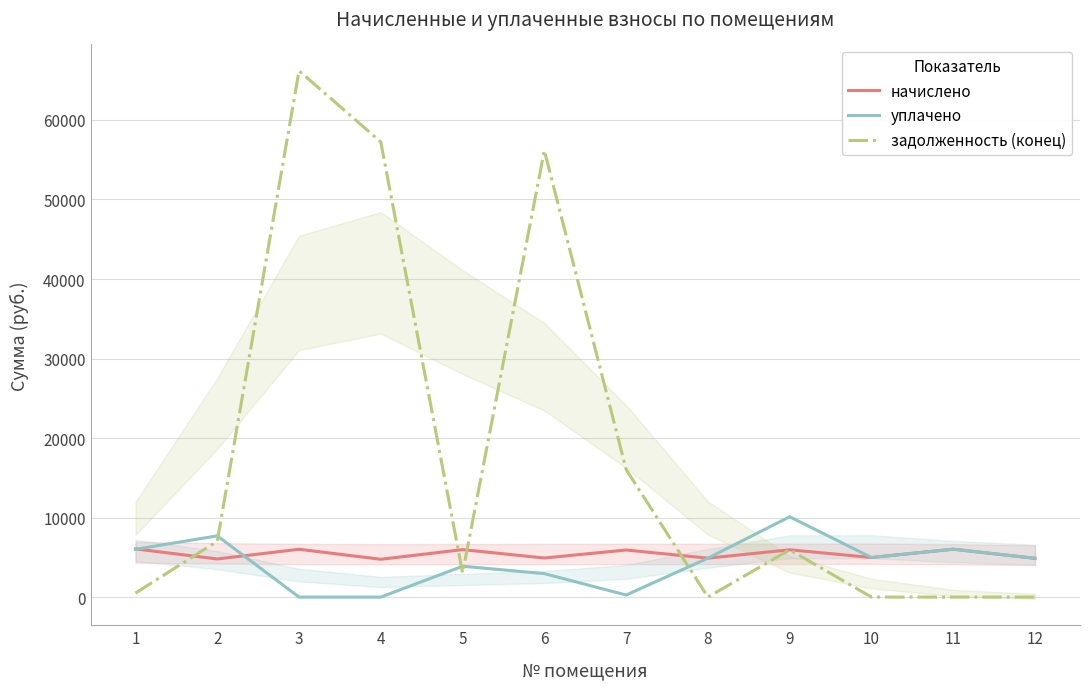

Which label corresponds to the largest value in the chart?

3